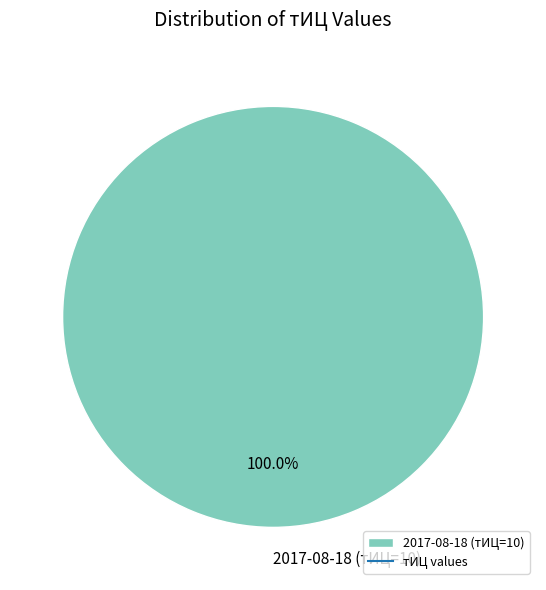

Rank the categories by value from highest to lowest.

2017-08-18 (тИЦ=10)